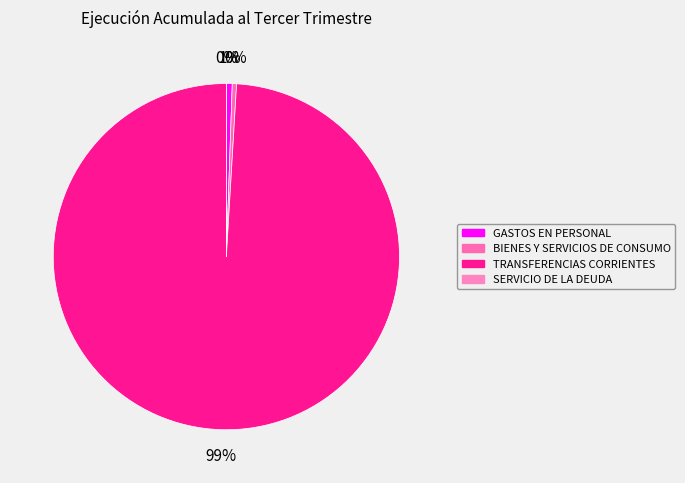

Which category has the biggest portion of the pie?

TRANSFERENCIAS CORRIENTES